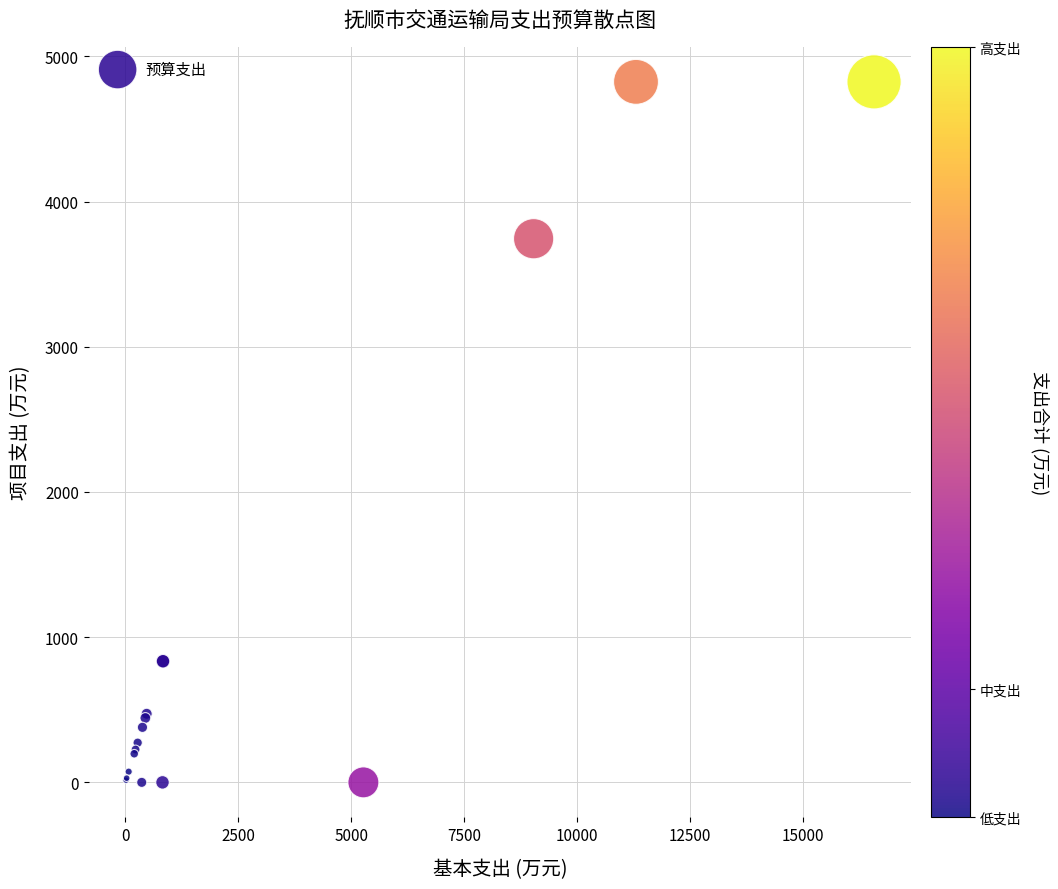

What Y value in the scatter plot is closest to 2412?

3744.4